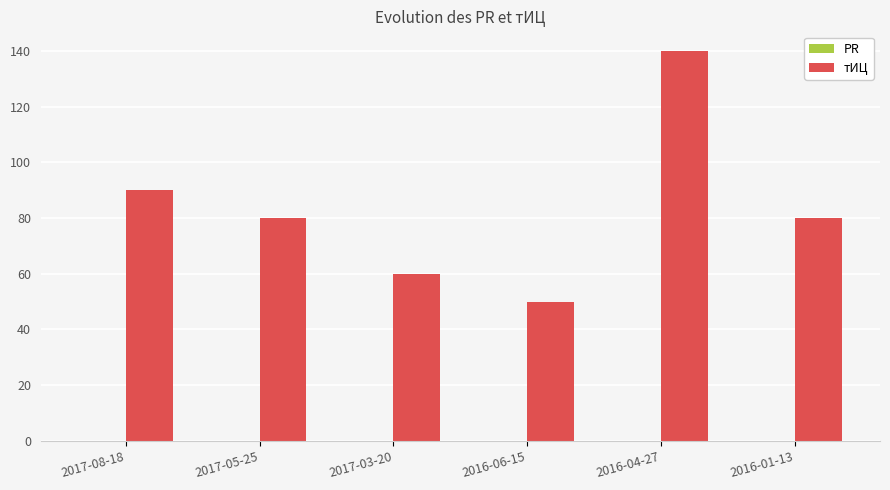

What is the label of the 3rd bar from the right?

2016-06-15